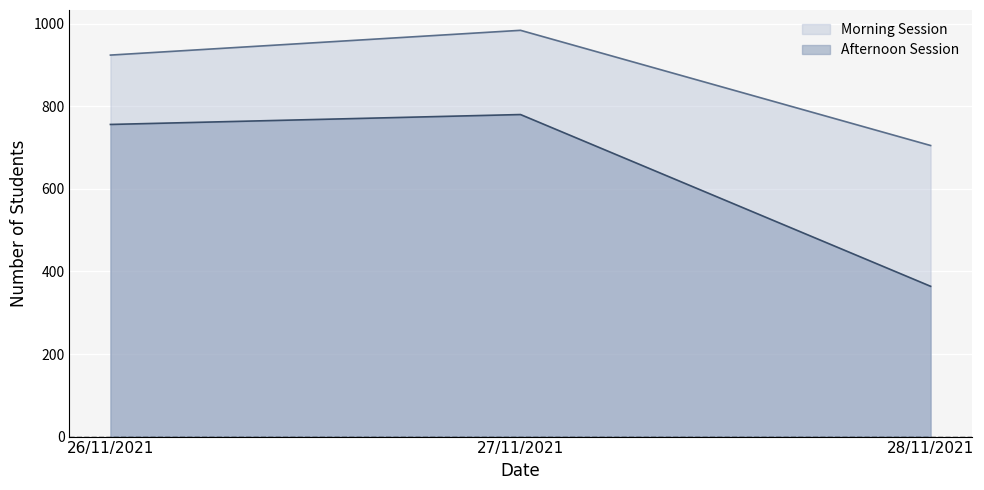

What is the label of the 1st point from the left?

26/11/2021